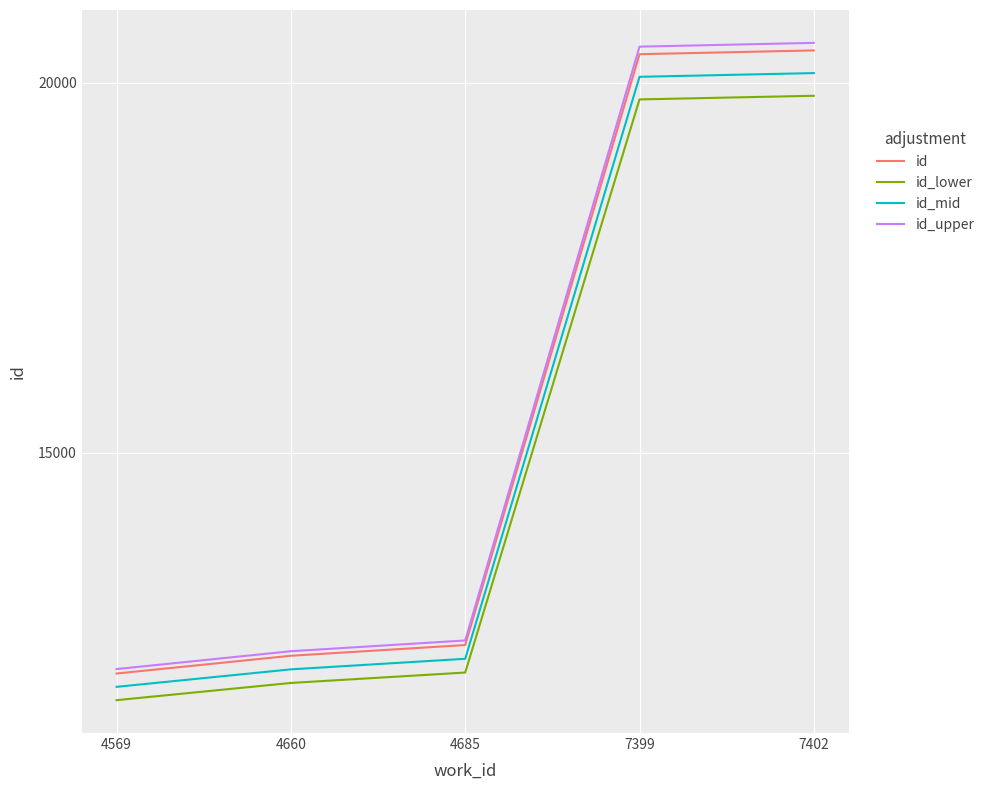

What are all the series names shown in the legend?

id, id_lower, id_mid, id_upper